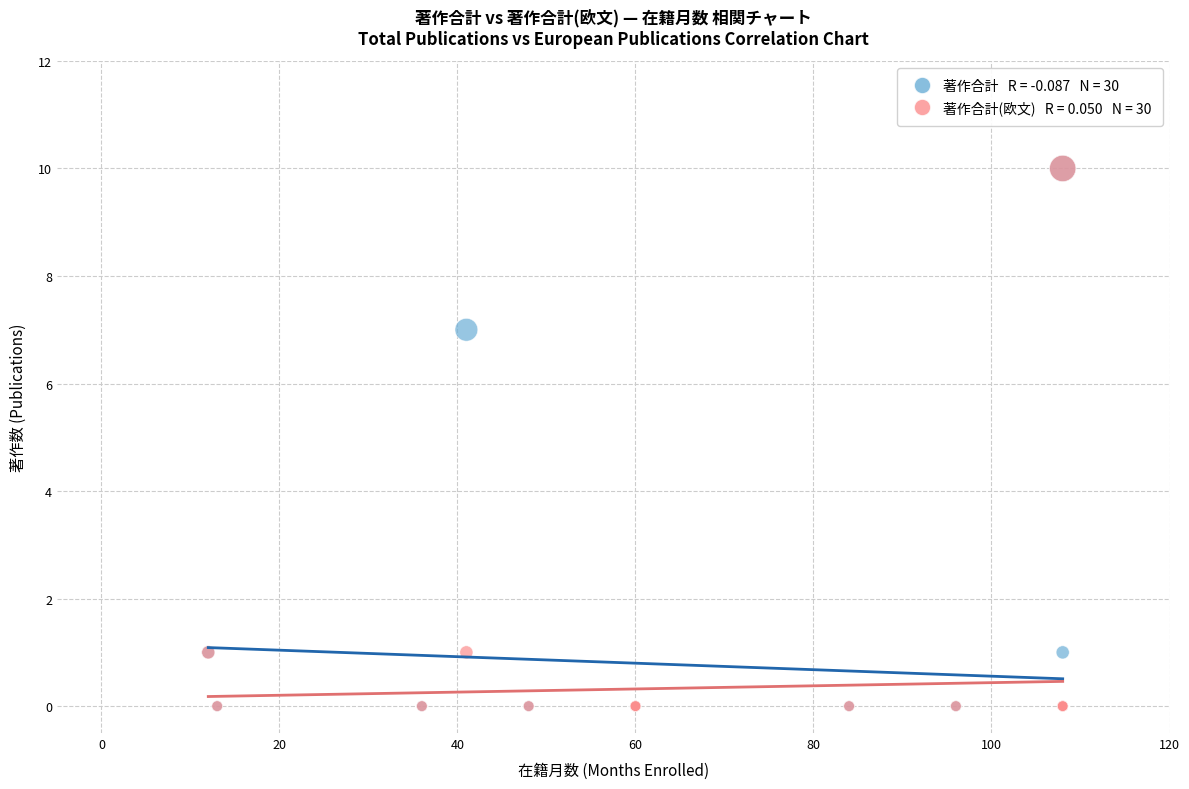

Across all series, what Y value is closest to 5?

7